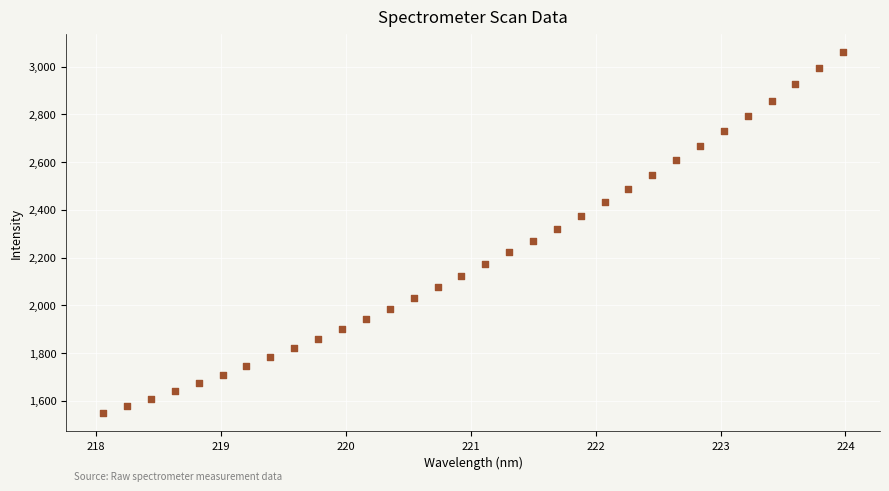

What is the range of Y values (max minus min)?

1515.9